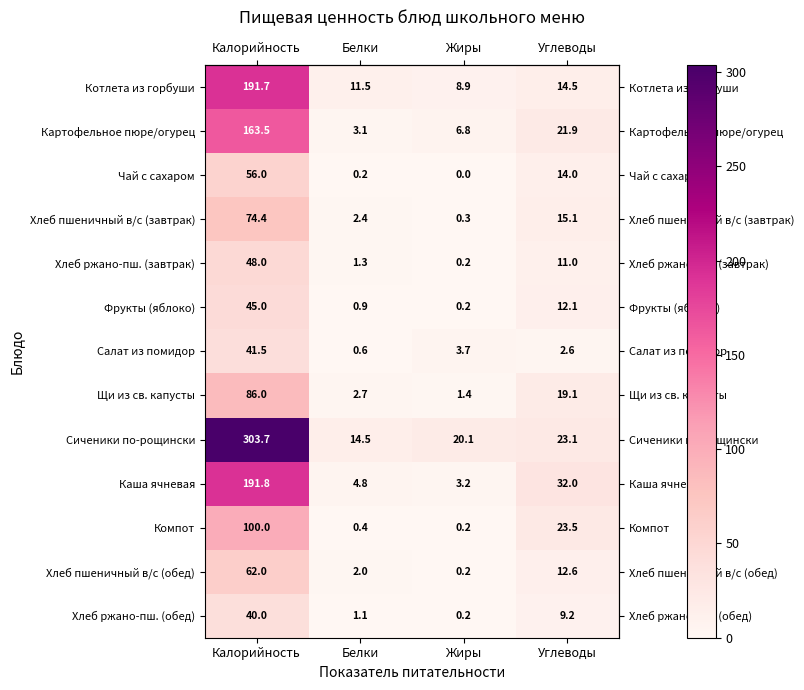

At which category is the sum across all series the highest?

Калорийность